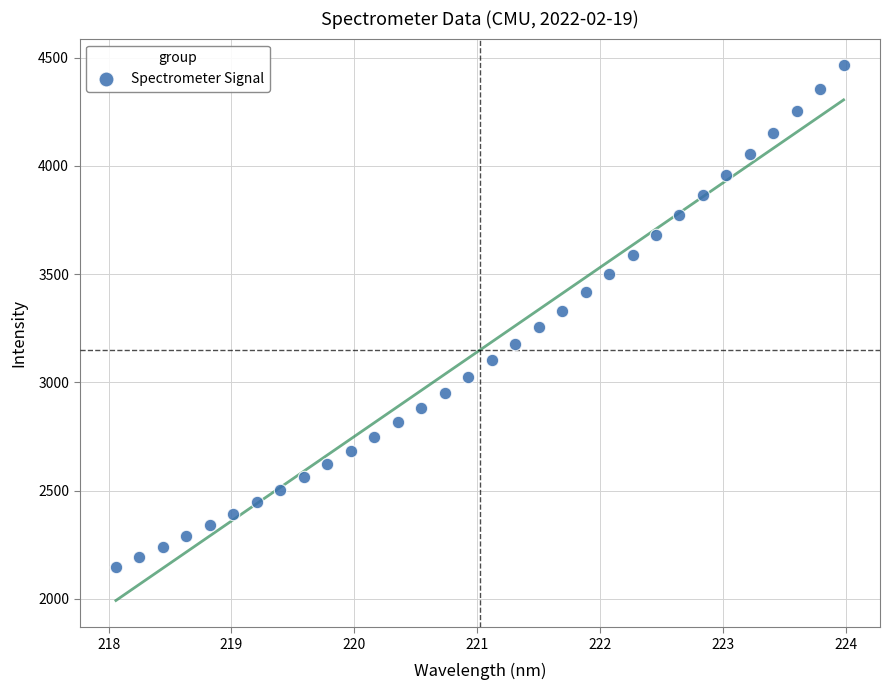

What is the range of Y values (max minus min)?

2317.9